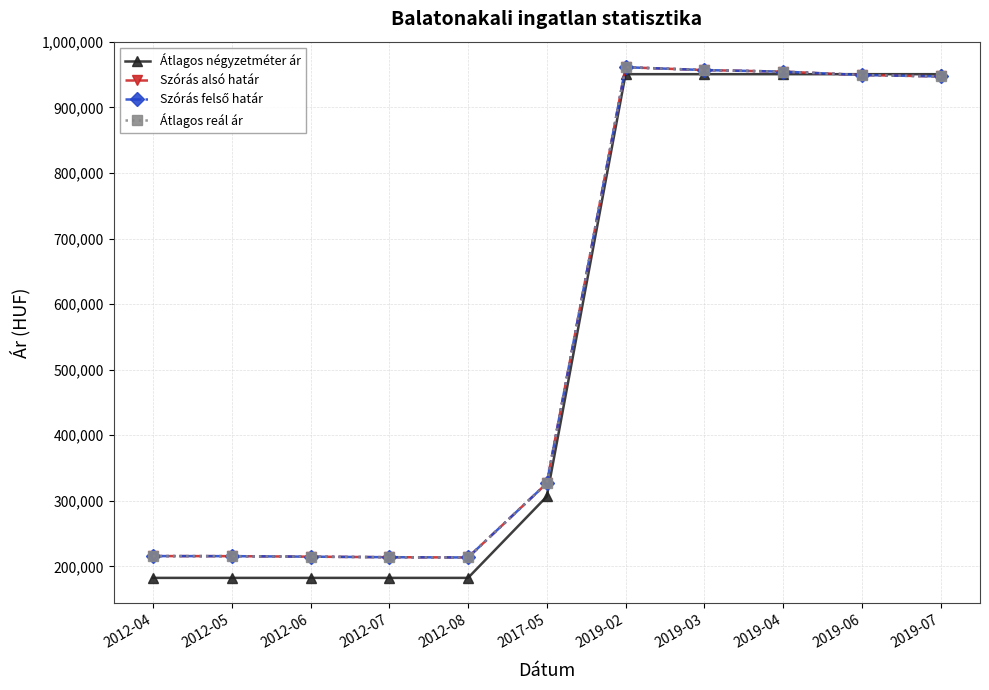

How many times do Átlagos négyzetméter ár and Átlagos reál ár cross each other?

1